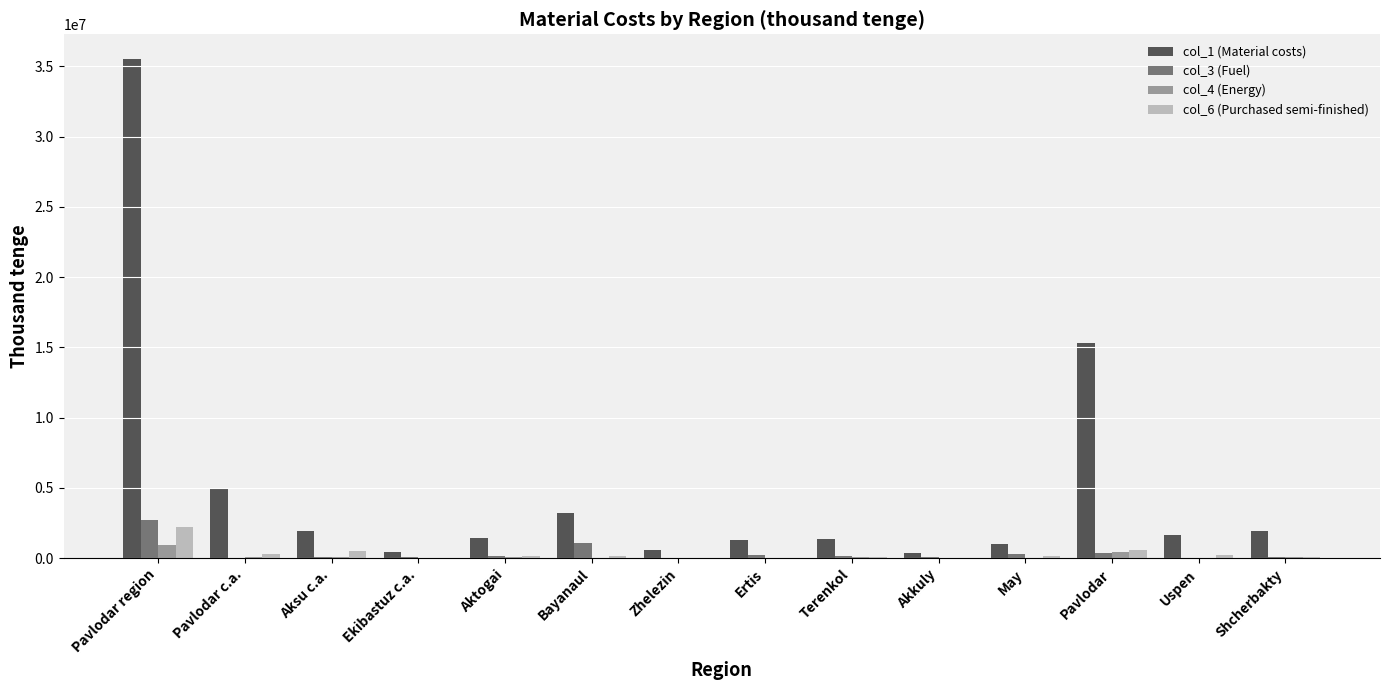

Which category has the highest value across all series?

Pavlodar region